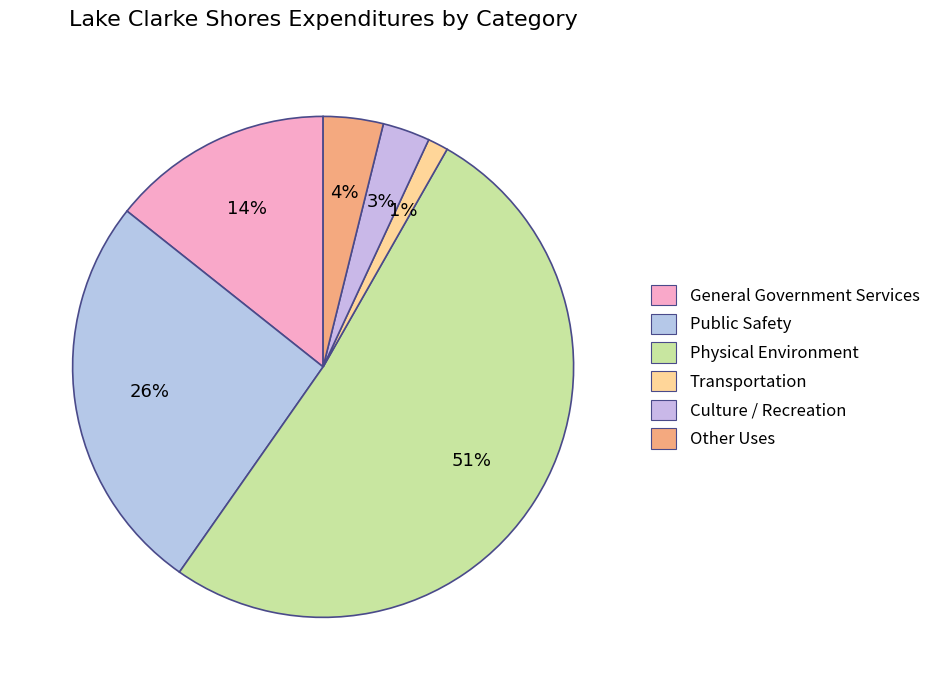

What is the total percentage of Physical Environment and Public Safety?

77.4%